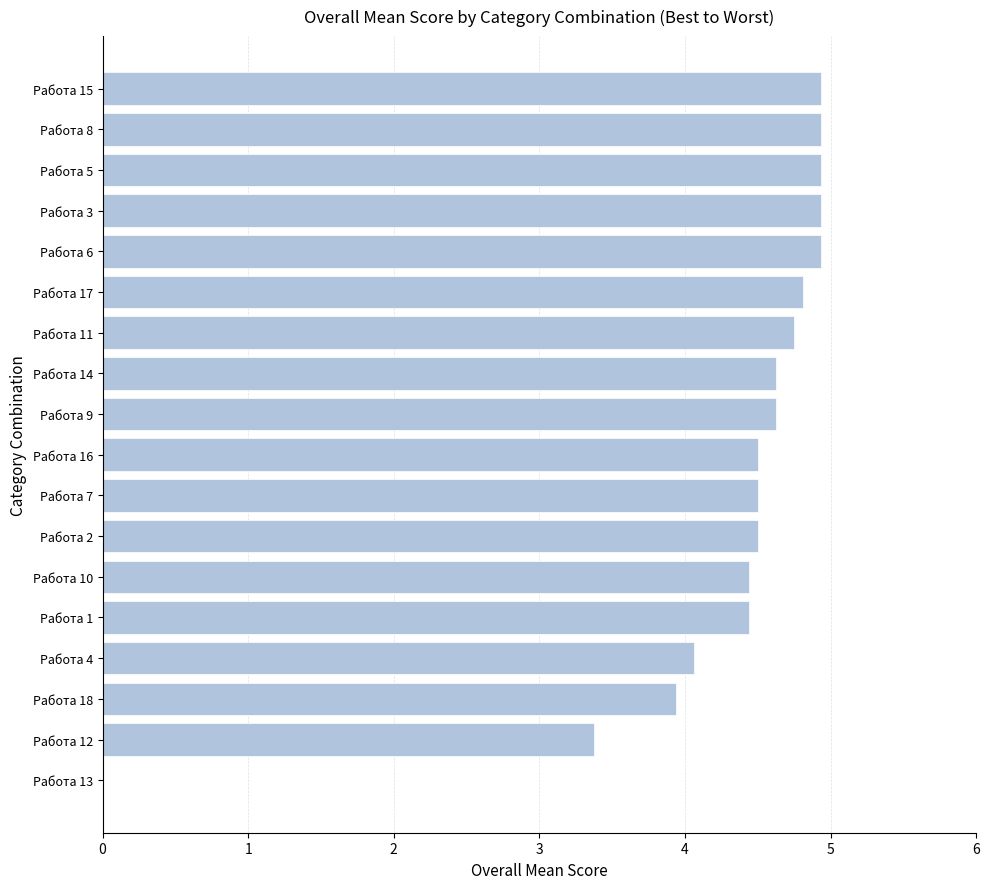

What is the greatest value displayed?

4.9